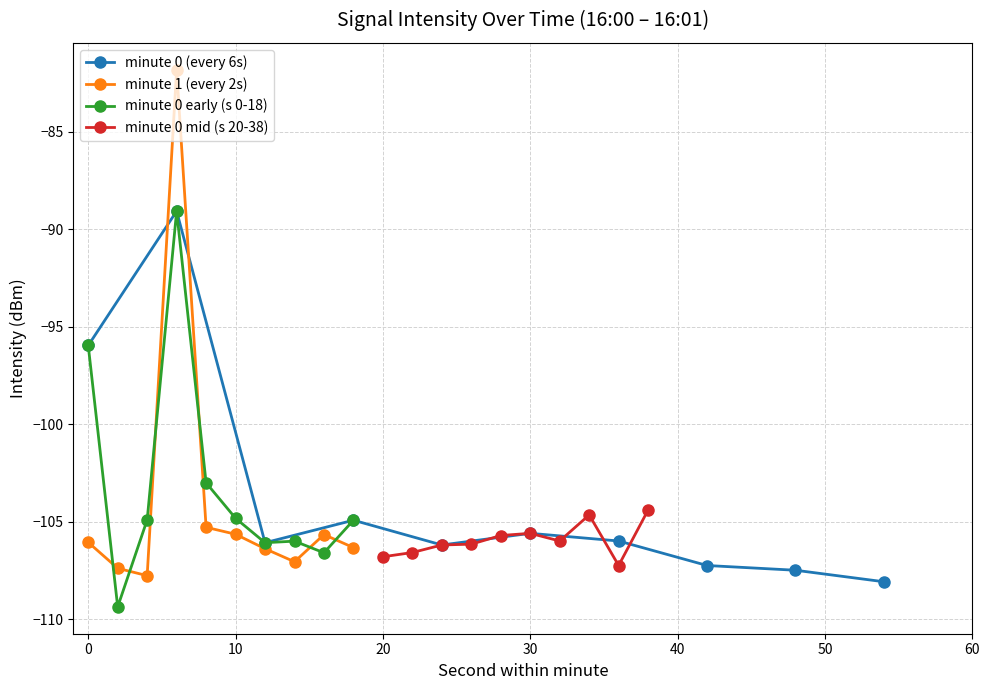

What is the value of the minute 0 mid (s 20-38) point at the 8th from the left?

-104.6